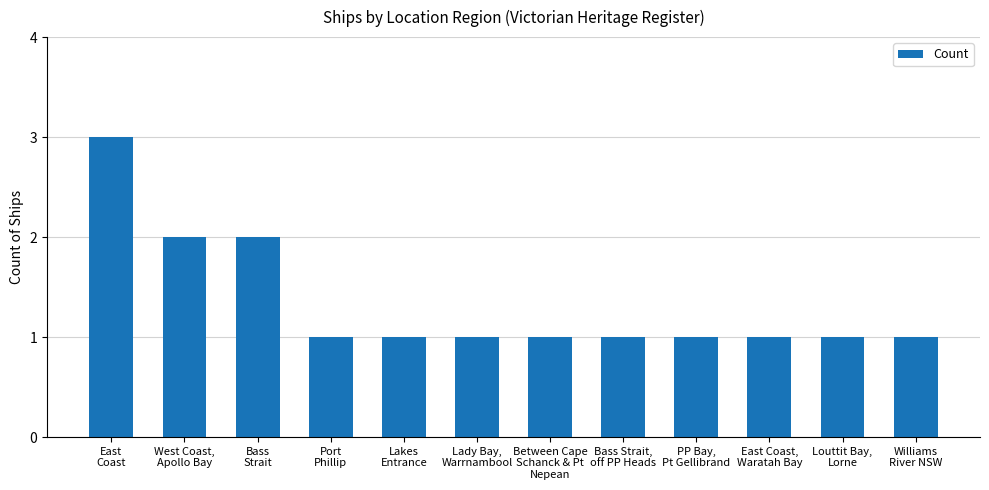

Count the values in the range 1 to 2.

11